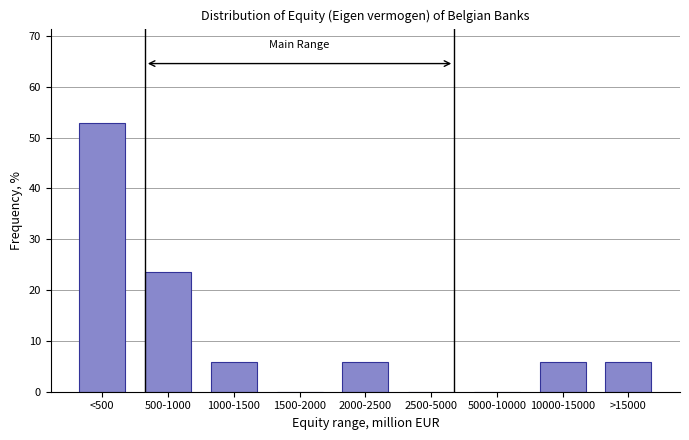

Reading left to right, extract all data points from this chart.

<500=52.9	500-1000=23.5	1000-1500=5.9	1500-2000=0.0	2000-2500=5.9	2500-5000=0.0	5000-10000=0.0	10000-15000=5.9	>15000=5.9